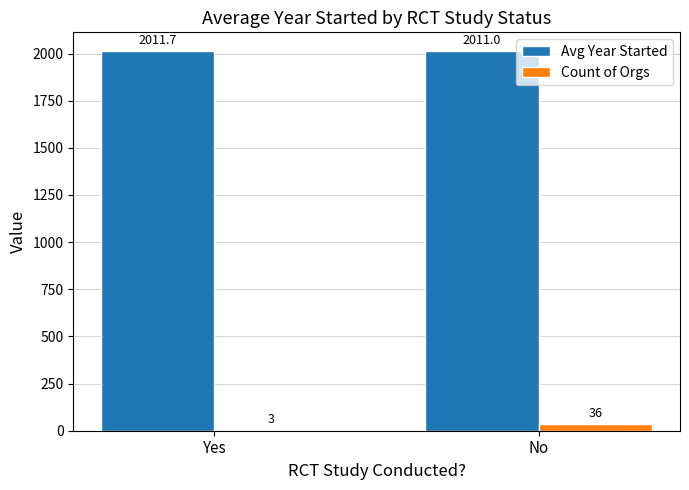

The value of Count of Orgs at No is 36.0. True or false?

True